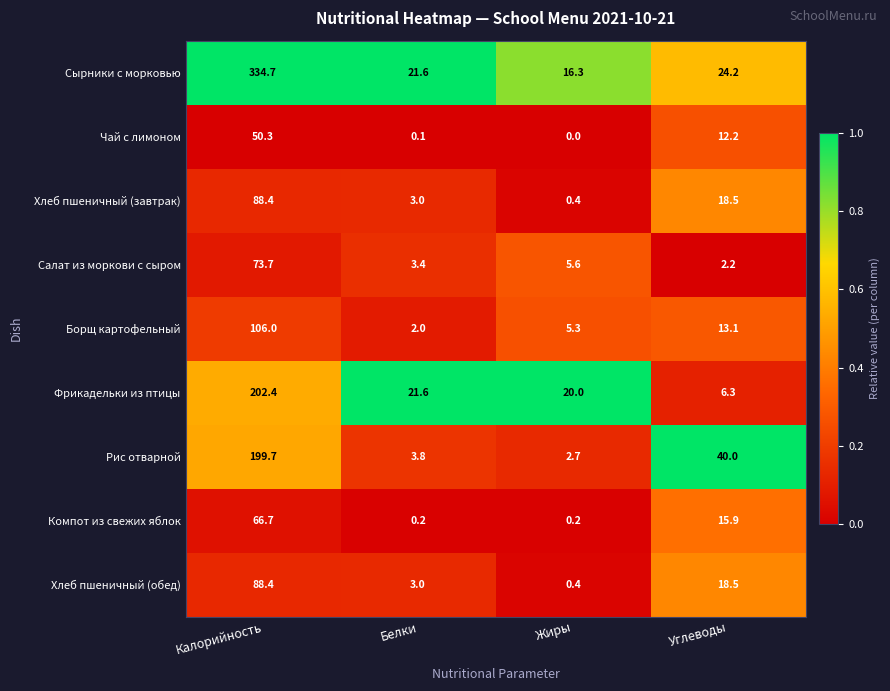

At which category is the sum across all series the highest?

Калорийность